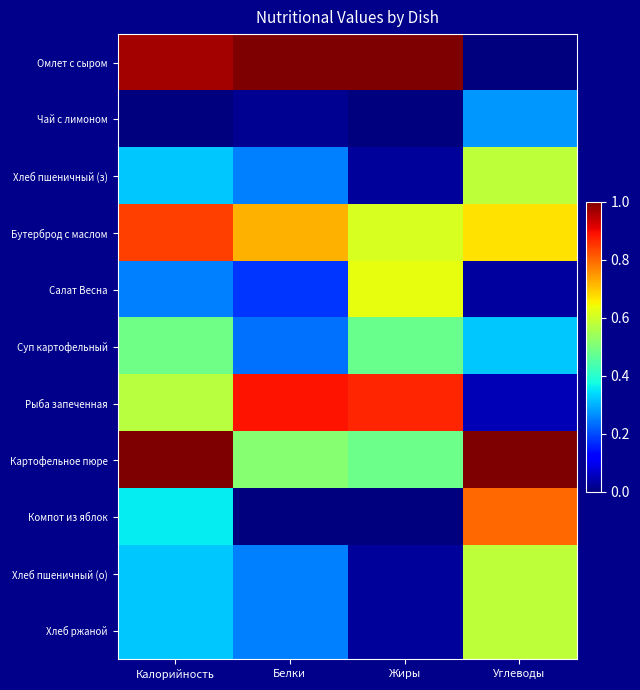

At which category does the chart reach its minimum across all series?

Углеводы